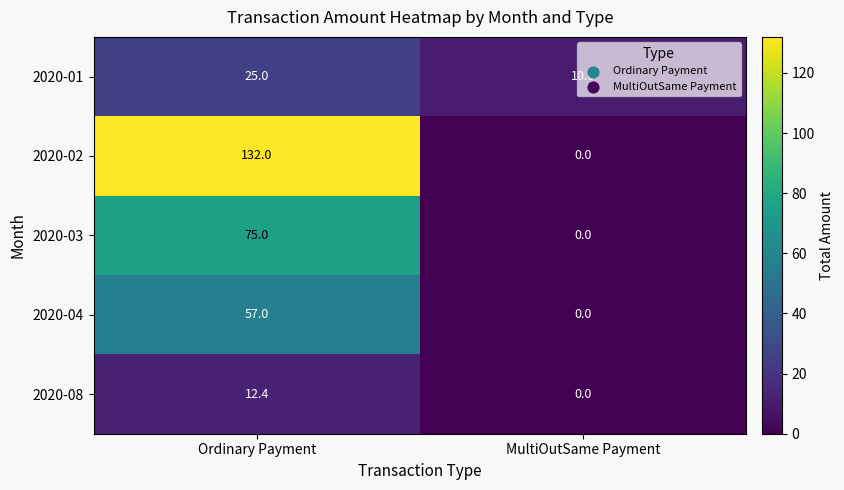

Rank the series at Ordinary Payment from highest to lowest value.

2020-02, 2020-03, 2020-04, 2020-01, 2020-08